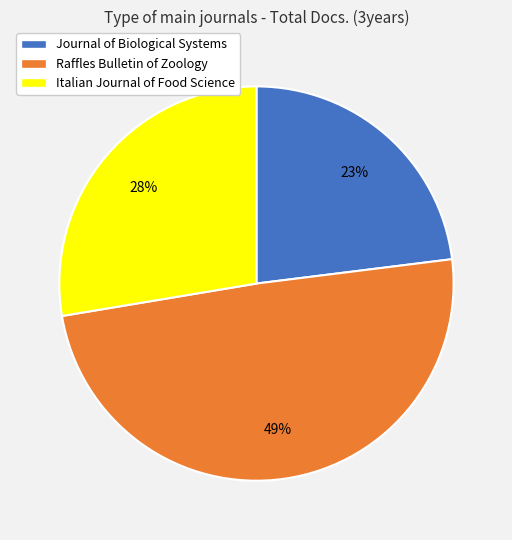

What is the largest slice in the pie chart?

Raffles Bulletin of Zoology